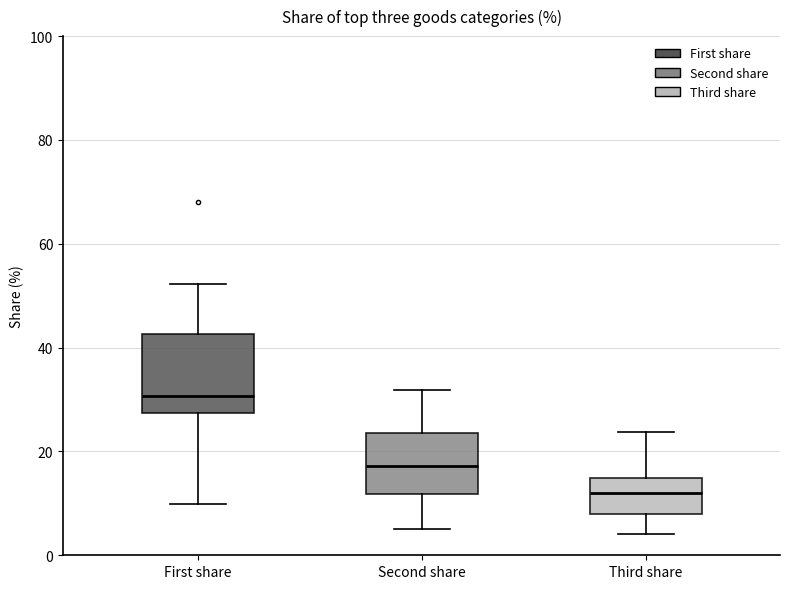

Where does the lower whisker of the box for First share end on the y-axis? The values are not printed on the chart, so give them approximately, as read against the axis.

10